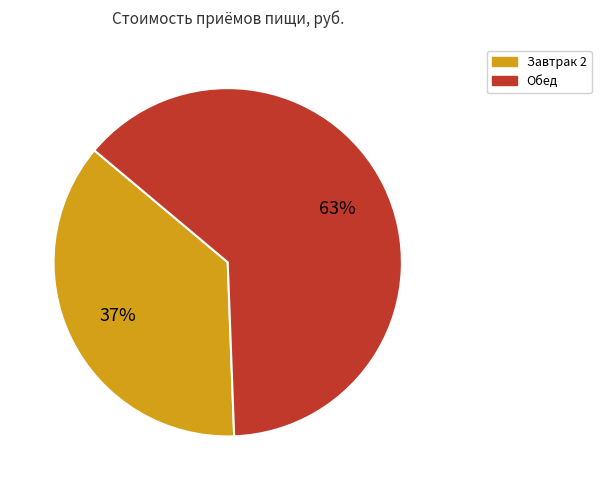

To the nearest percent, what is the average slice percentage?

50%